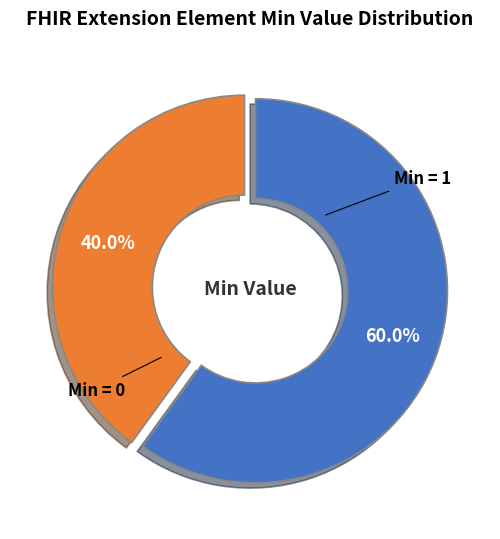

Is there any slice that represents more than half of the pie?

Yes